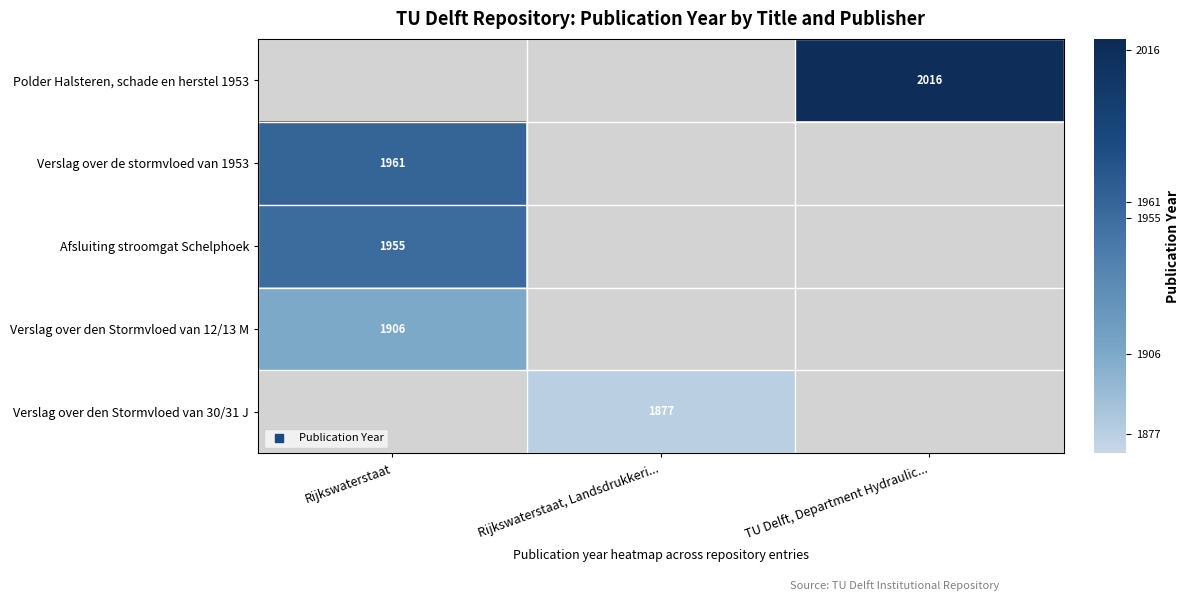

The Verslag over den Stormvloed van 30/31 J series shows 682 at Rijkswaterstaat, Landsdrukkeri.... True or false?

False